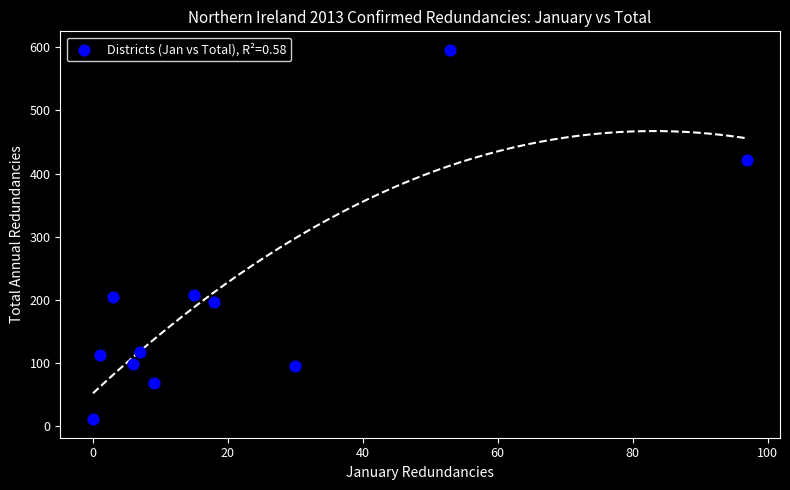

What is the range of Y values (max minus min)?

585